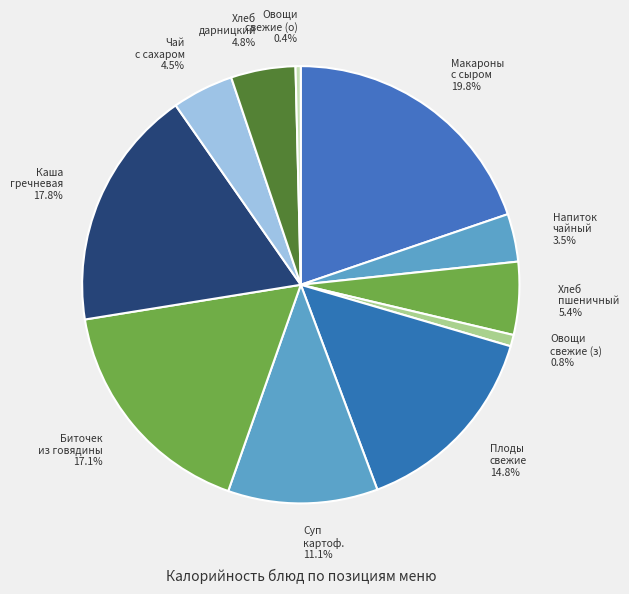

Does Овощи свежие (о) 0.4% represent more than half of the total?

No